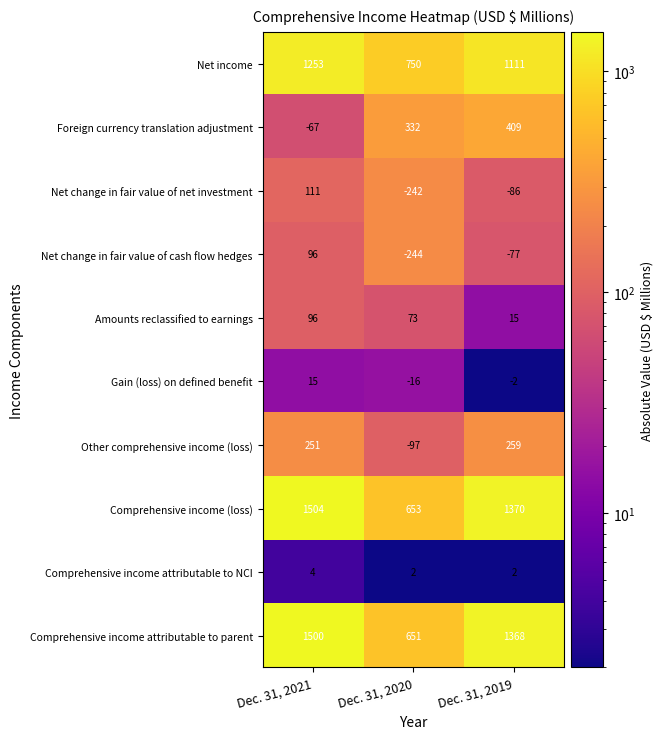

Rank the categories by Gain (loss) on defined benefit value from highest to lowest.

Dec. 31, 2021, Dec. 31, 2019, Dec. 31, 2020